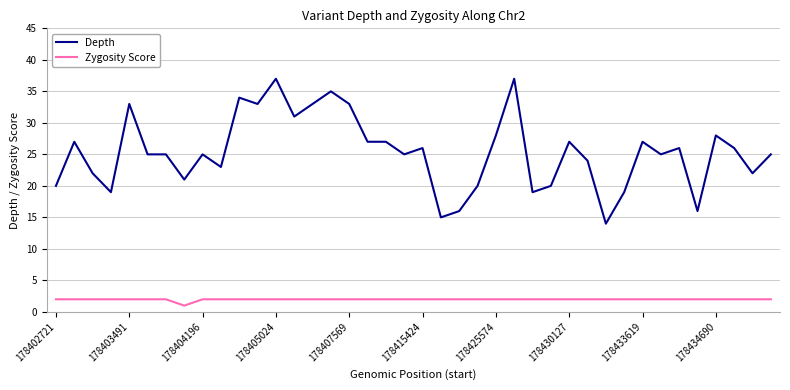

True or false: Zygosity Score and Depth cross at least once.

False